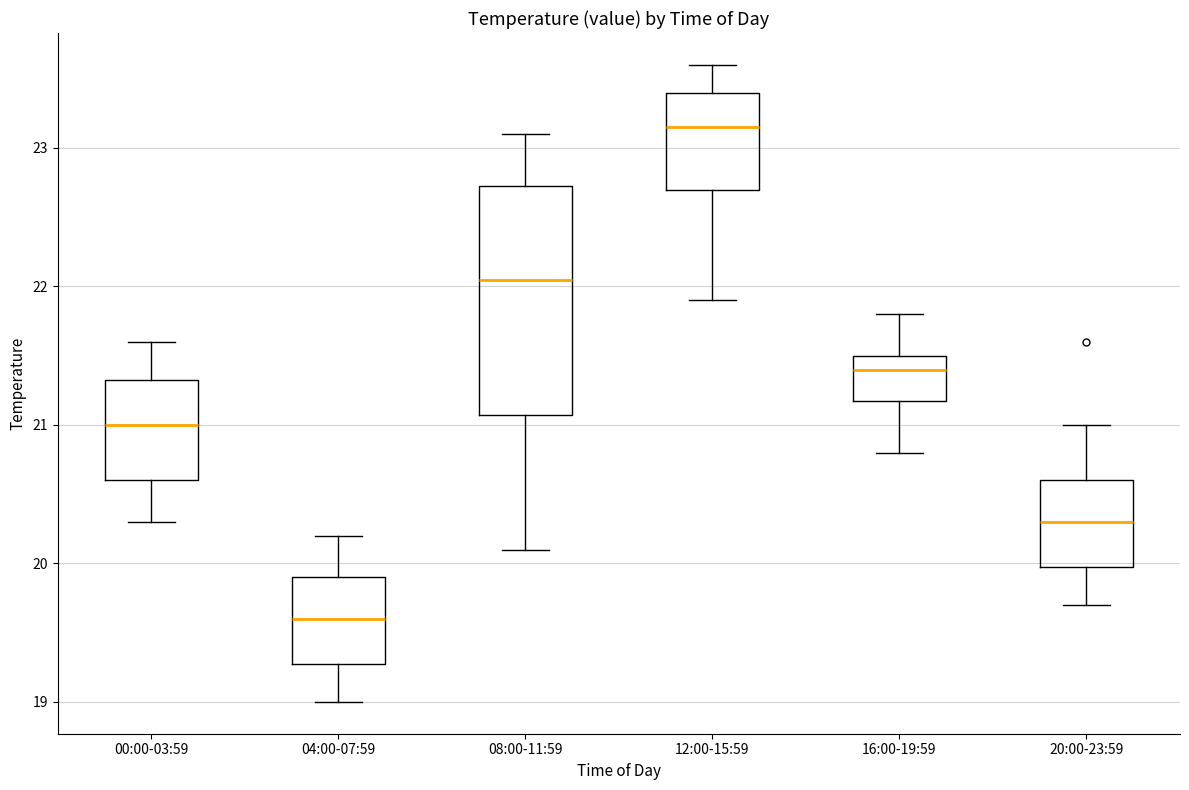

Which box is the tallest, from its lower edge to its upper edge?

08:00-11:59